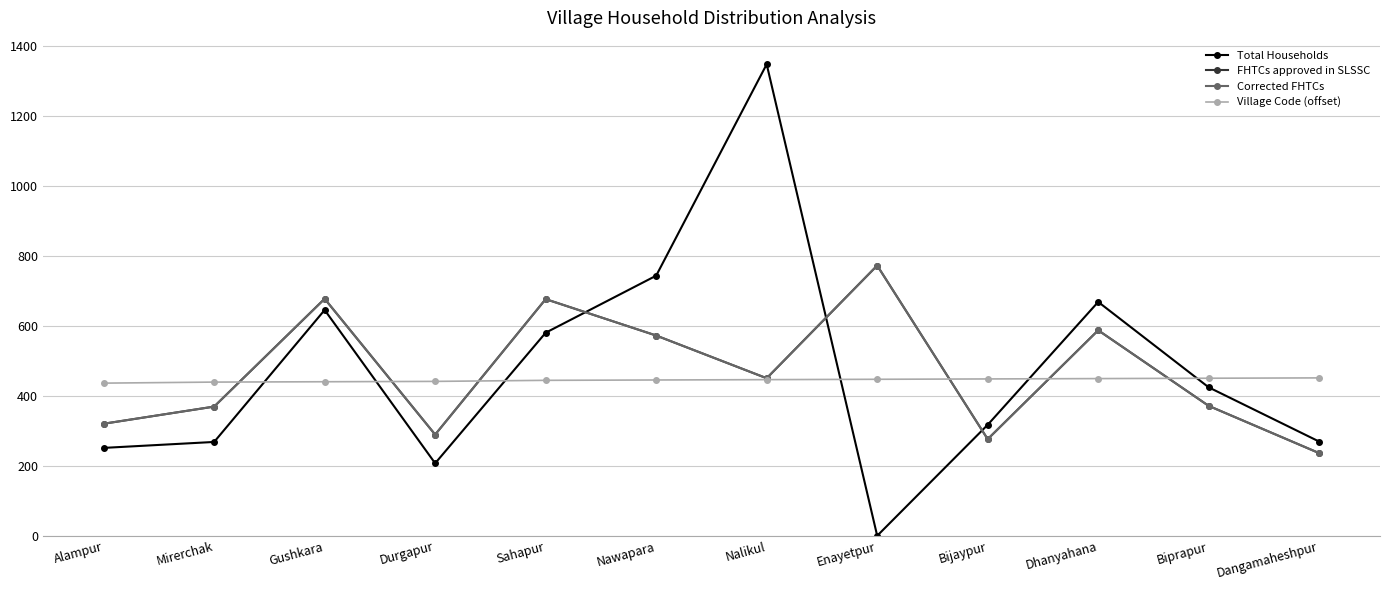

What is the maximum value shown in the chart?

1347